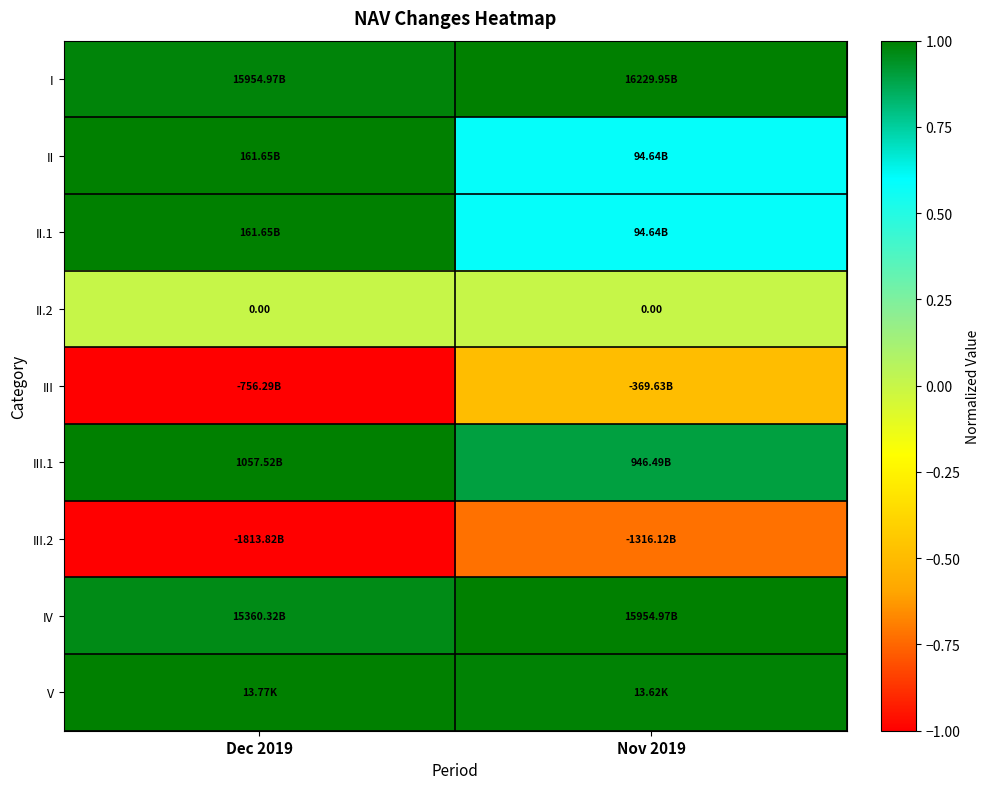

At which label does III.2 reach its minimum?

Dec 2019